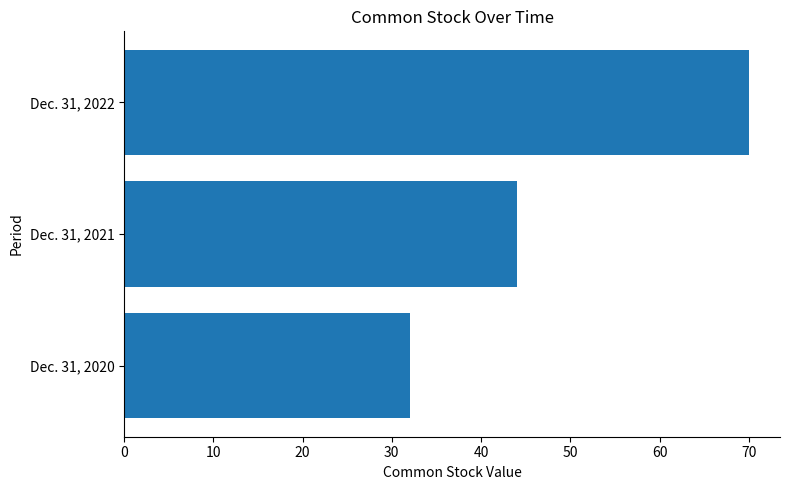

What is the ratio of the value at Dec. 31, 2021 to the value at Dec. 31, 2022?

0.6